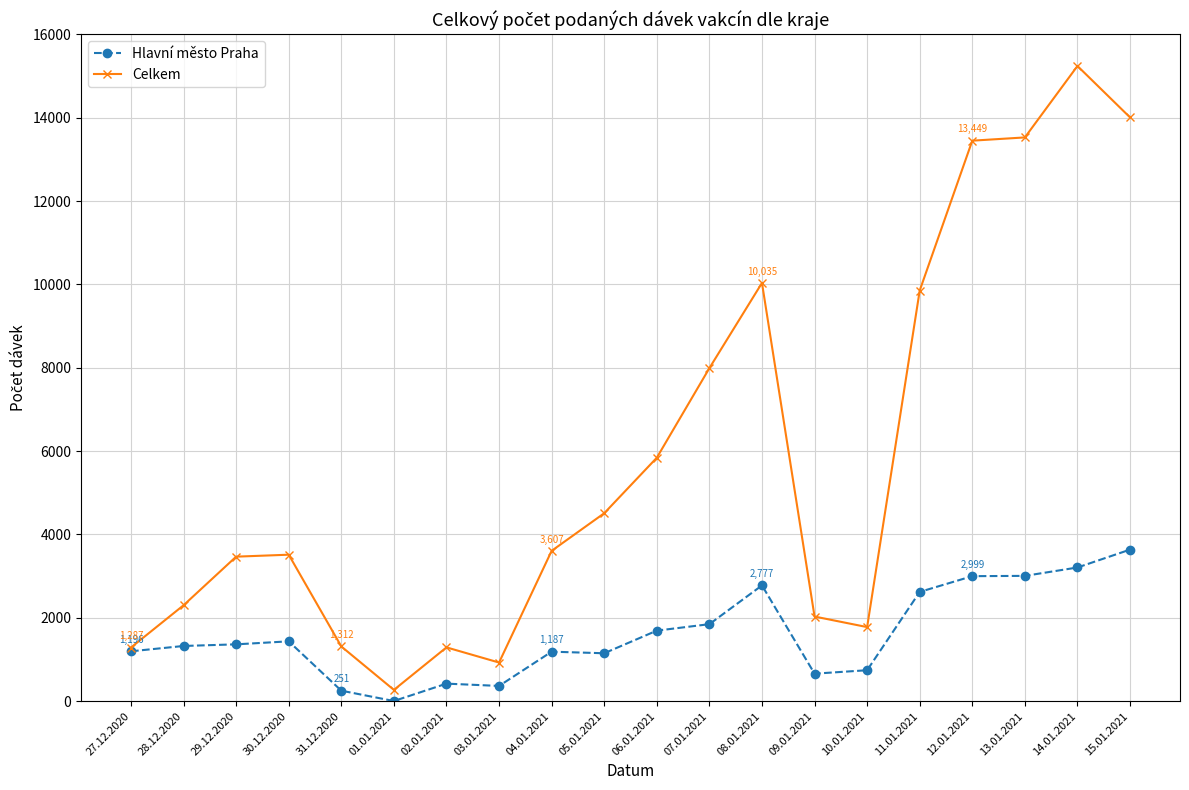

True or false: Hlavní město Praha has more than 1 points higher than both neighbors.

True